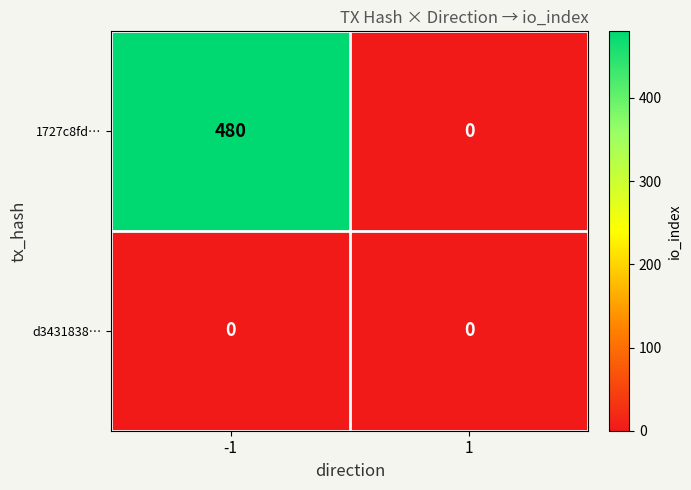

At how many categories does at least one series exceed 209?

1